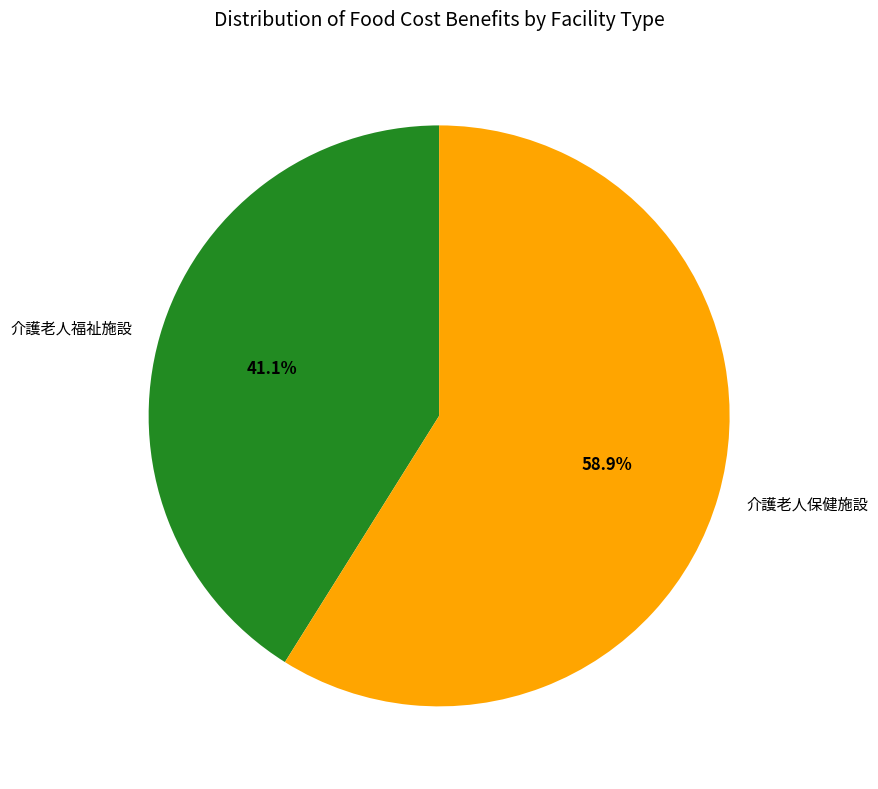

To the nearest percent, what is the difference between the largest and smallest slice percentages?

18%